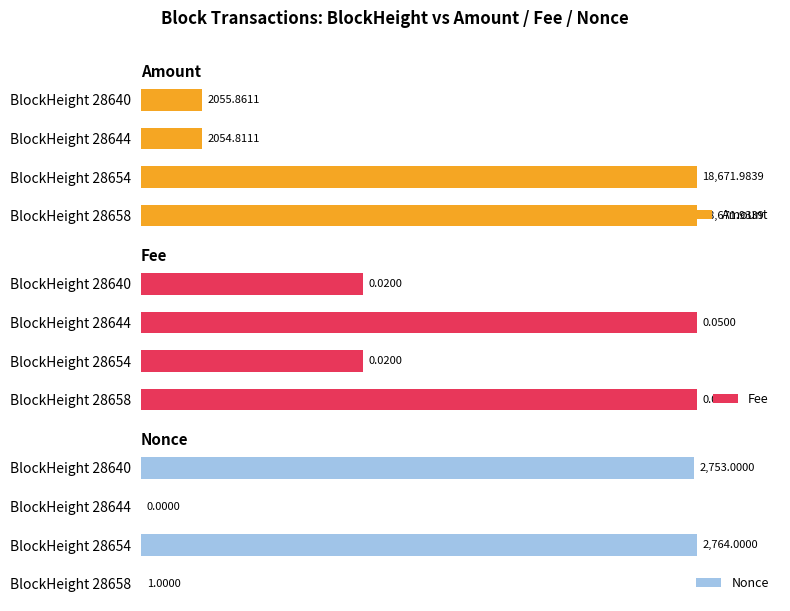

How many groups of bars are there?

4